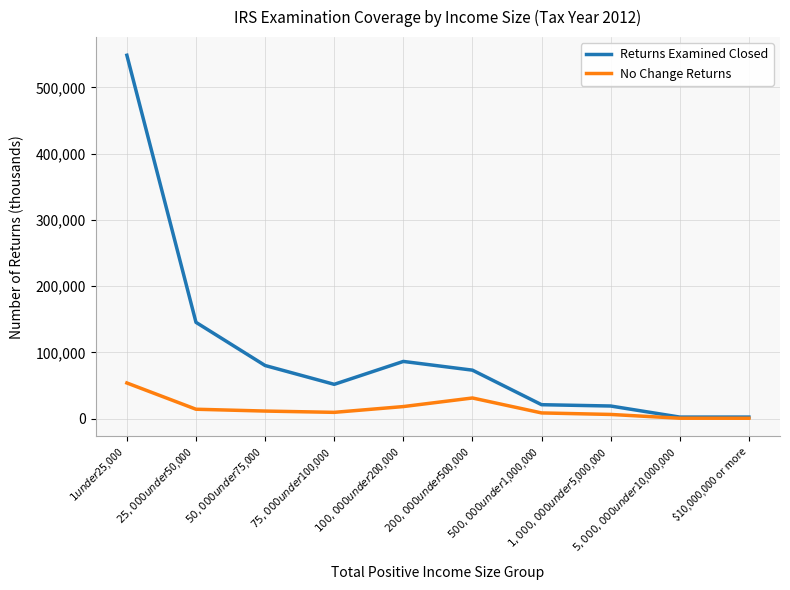

List the series in order of their overall mean, highest first.

Returns Examined Closed, No Change Returns